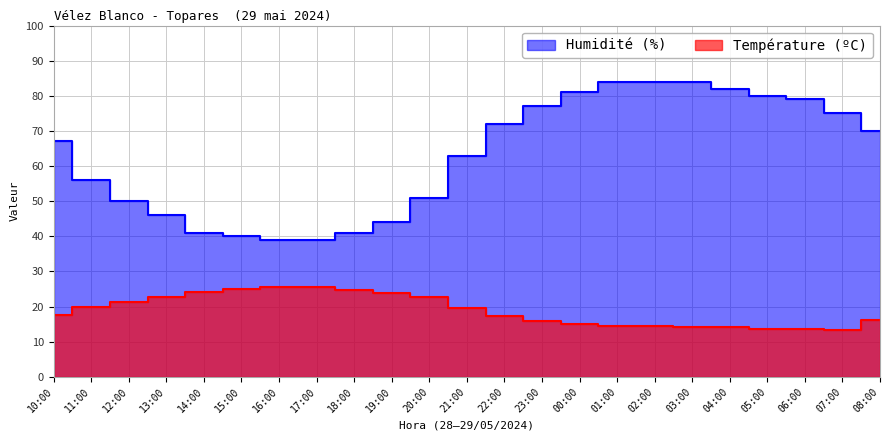

At which label does Température (ºC) reach its minimum?

07:00